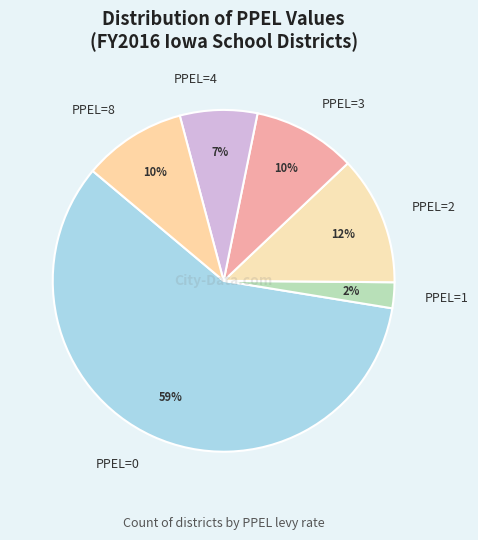

How many slices are in this pie chart?

6